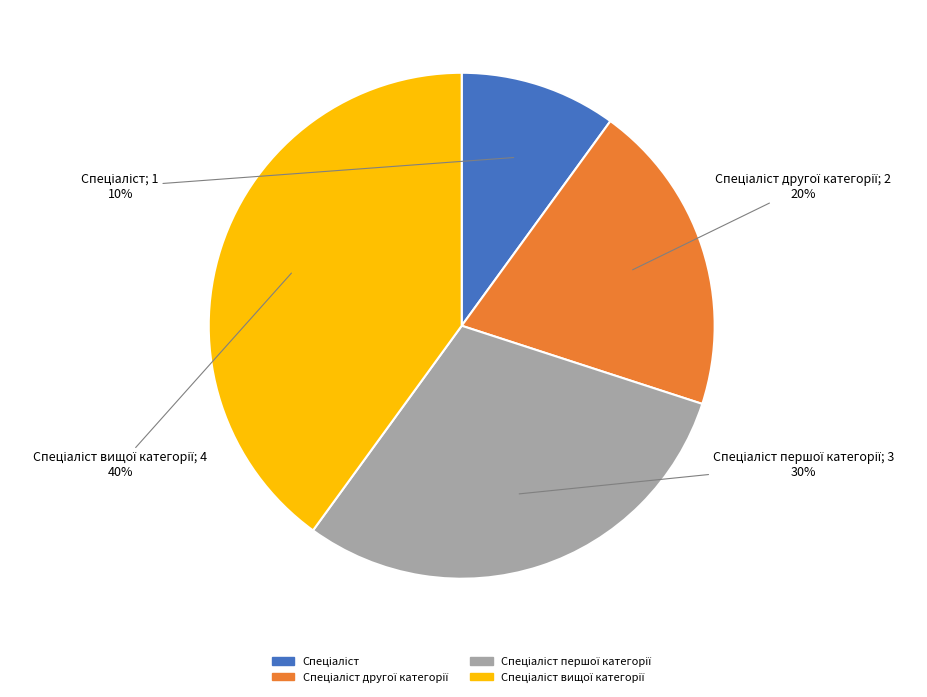

To the nearest percent, what is the average slice percentage?

25%